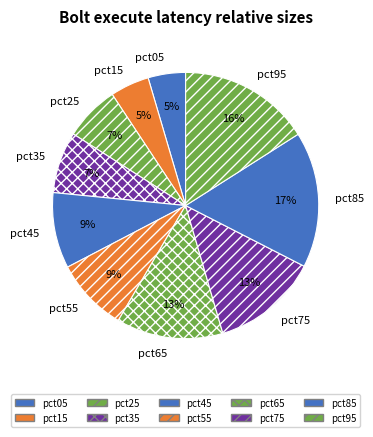

The pct35 slice represents 1% of the pie. True or false?

False